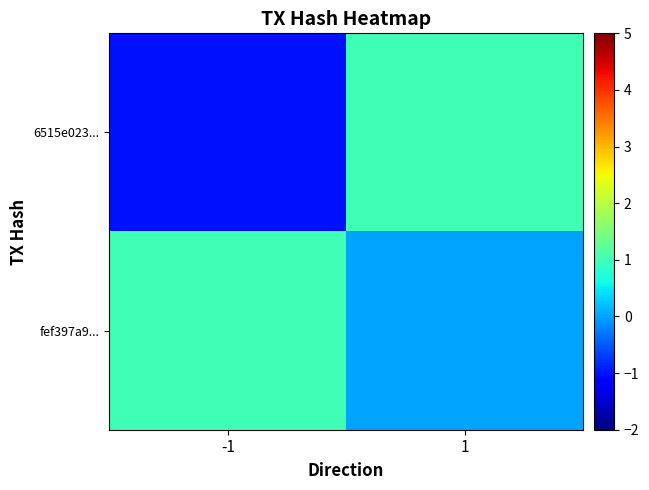

At -1, list the series in order from smallest to largest.

6515e023..., fef397a9...